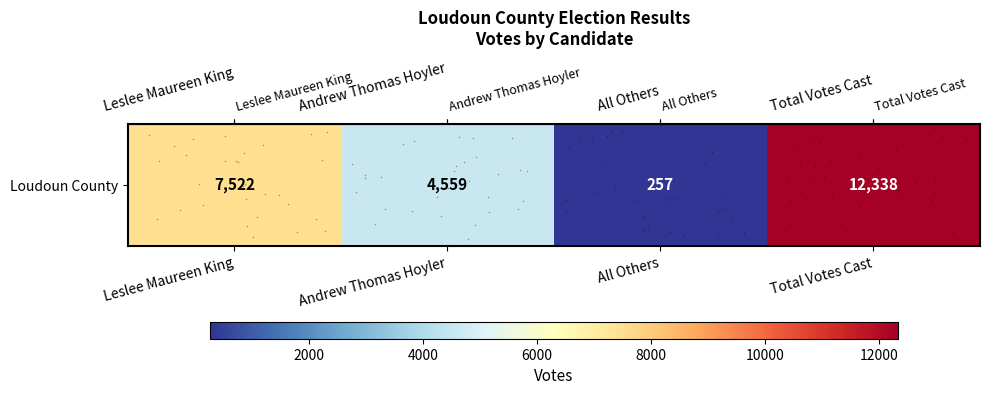

Read the value at All Others, to the nearest 50.

250